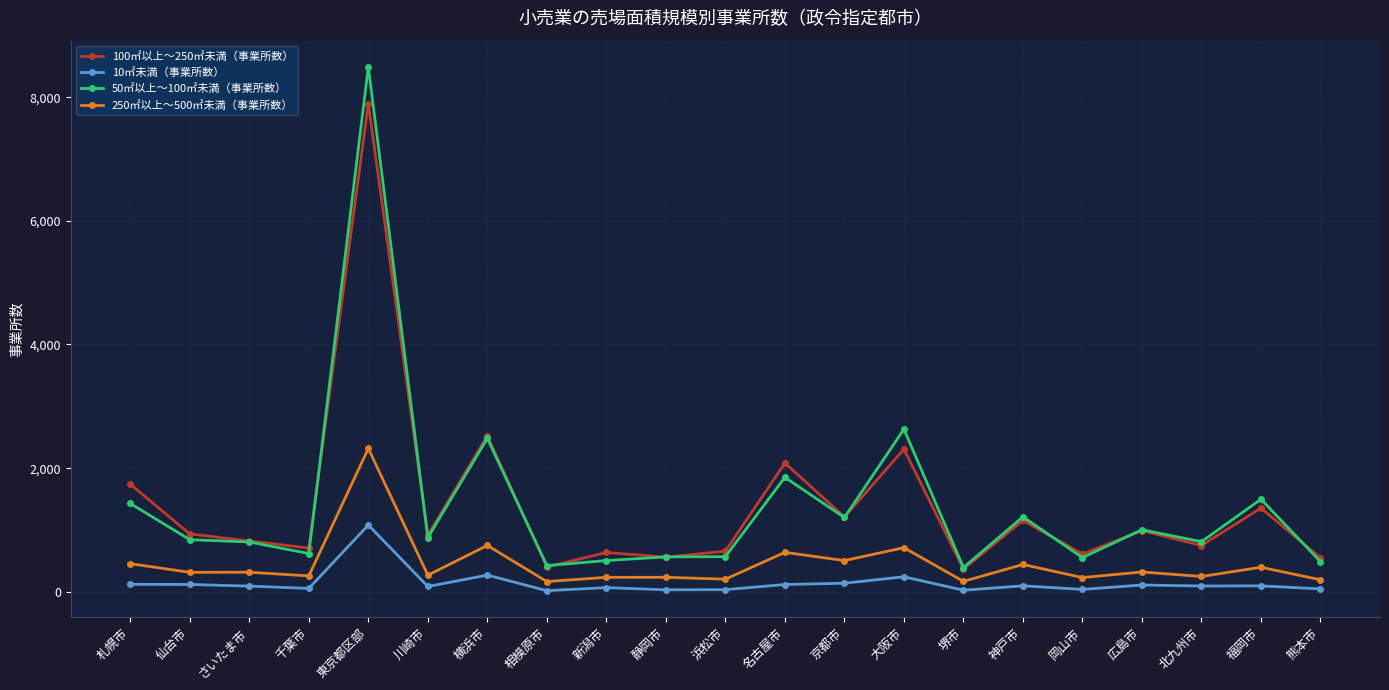

How many values in the 10㎡未満（事業所数） series are below 94?

10